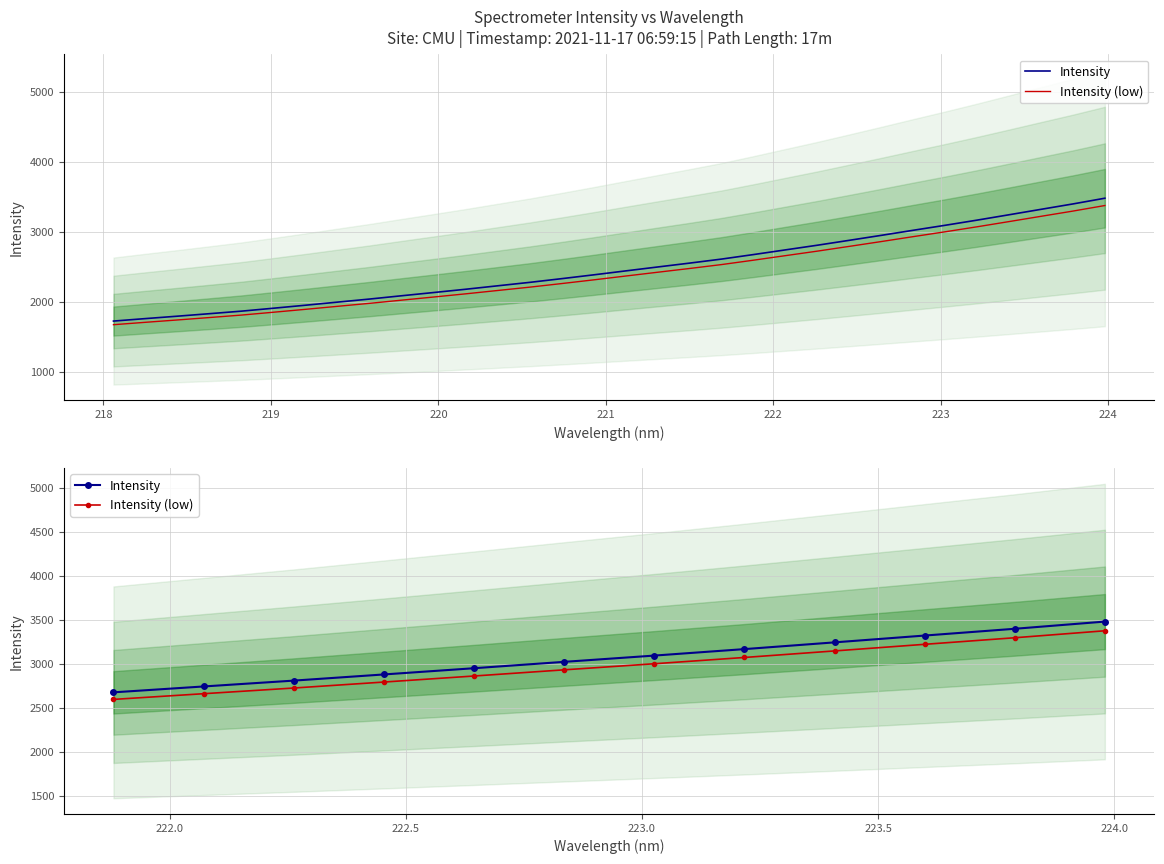

List the series in order of their overall mean, lowest first.

Intensity (low), Intensity